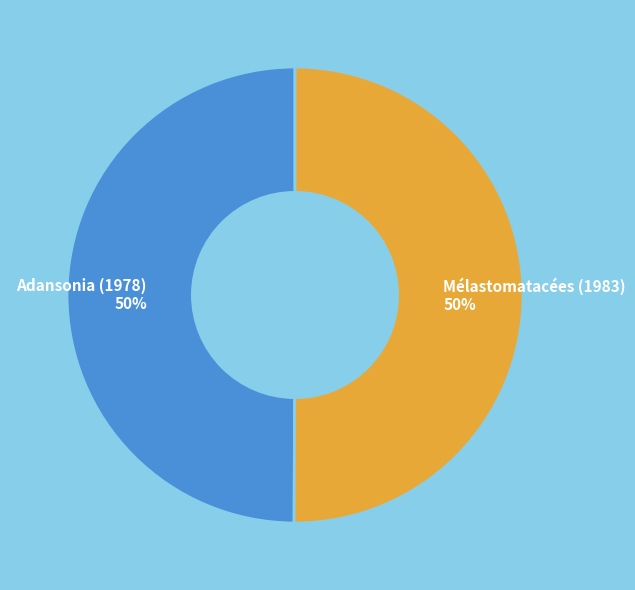

Is it true that Adansonia (1978) is 50% of the pie?

True